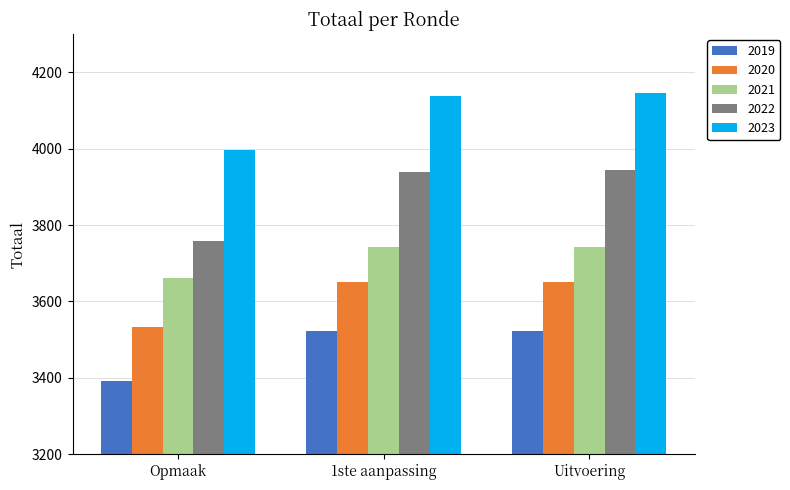

What is the spread (max minus min) of values at Uitvoering?

624